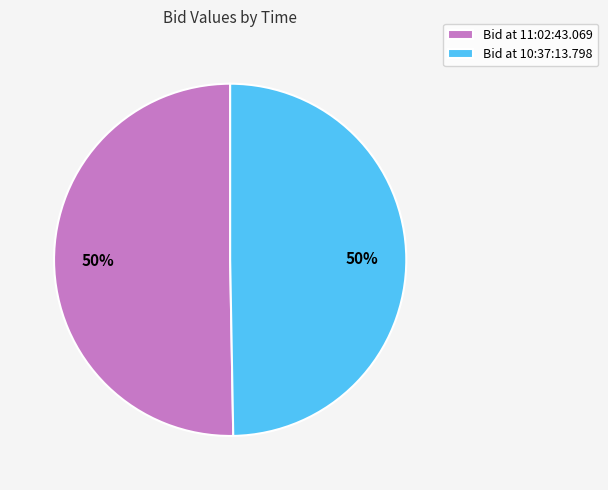

To the nearest percent, what percentage of the pie is Bid at 10:37:13.798?

50%